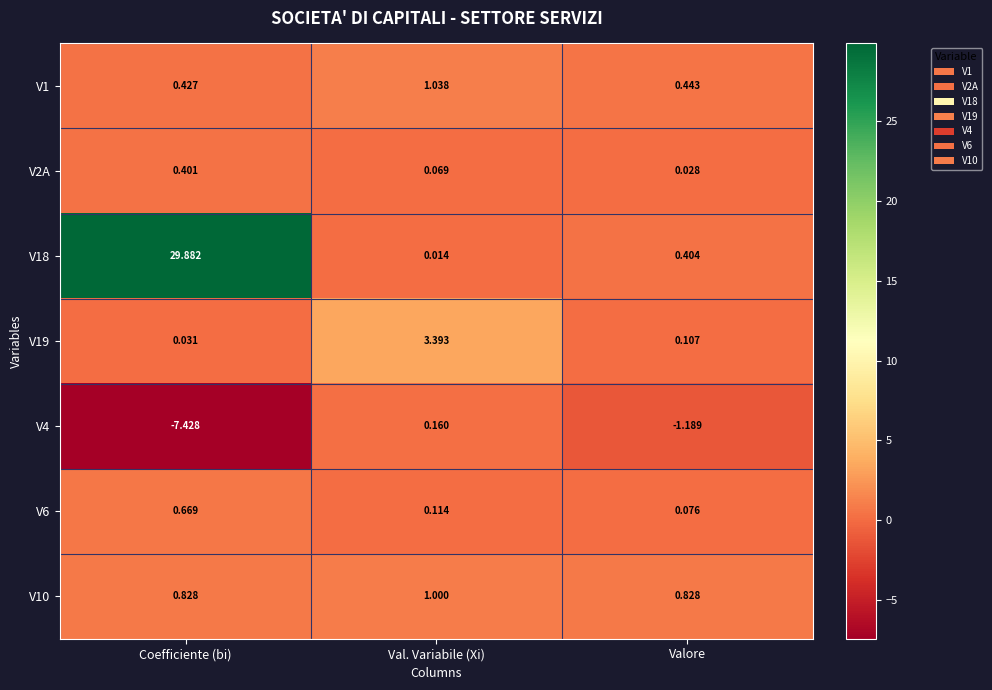

Is the value of V18 at Coefficiente (bi) greater than the value of V2A at Coefficiente (bi)?

Yes